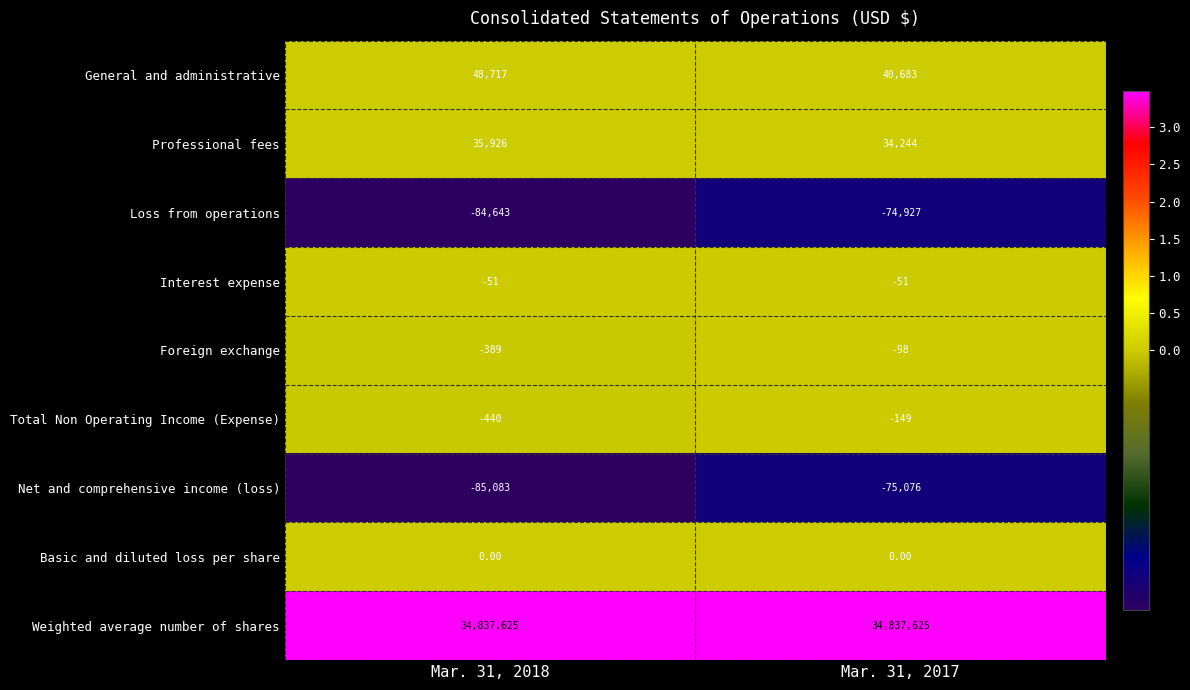

At Mar. 31, 2017, list the series in order from largest to smallest.

Weighted average number of shares, General and administrative, Professional fees, Basic and diluted loss per share, Interest expense, Foreign exchange, Total Non Operating Income (Expense), Loss from operations, Net and comprehensive income (loss)